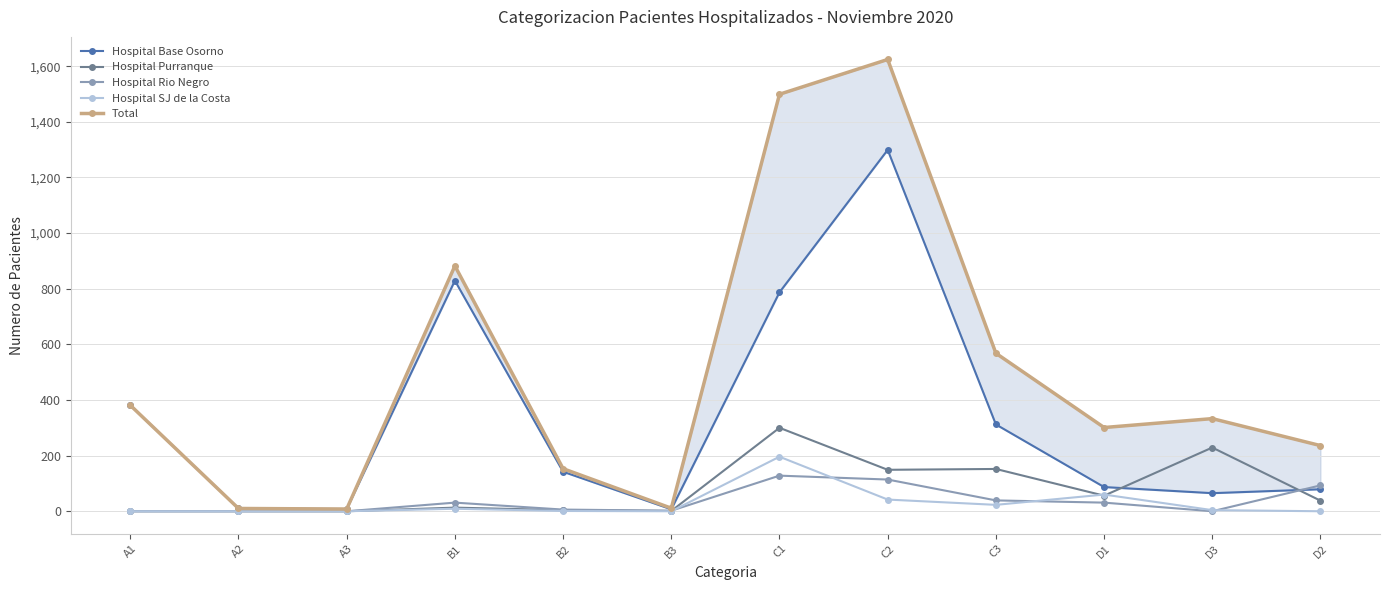

True or false: Hospital Base Osorno has more than 2 interior local peaks.

False